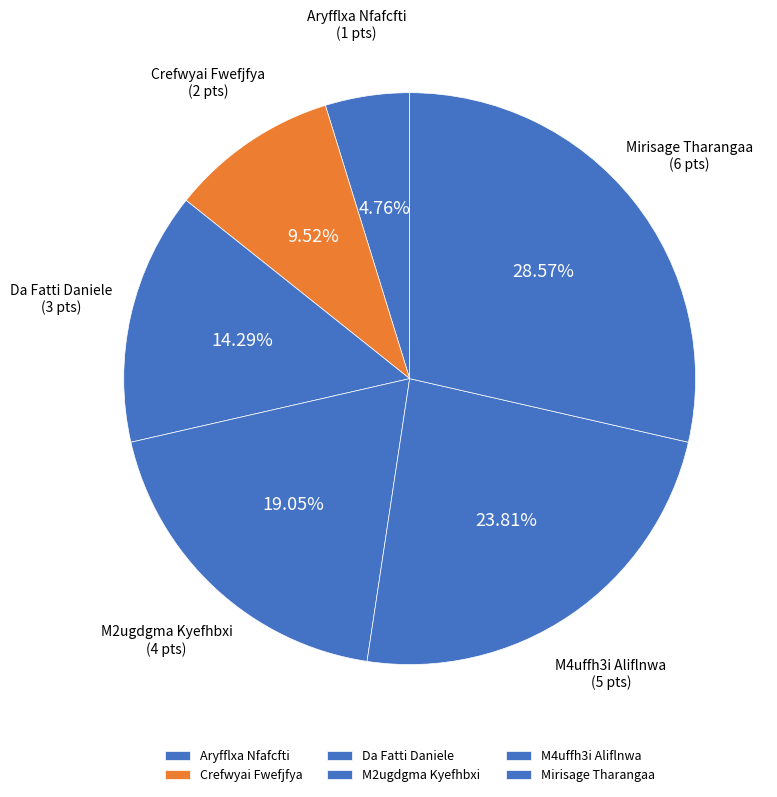

What percentage is the Mirisage Tharangaa slice, to the nearest percent?

29%